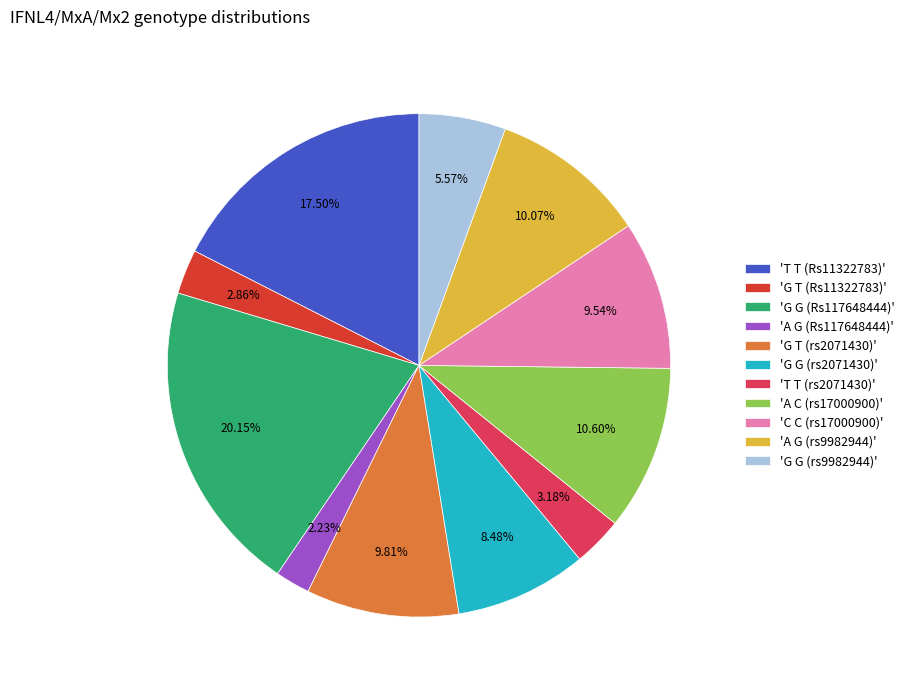

How many slices are in this pie chart?

11